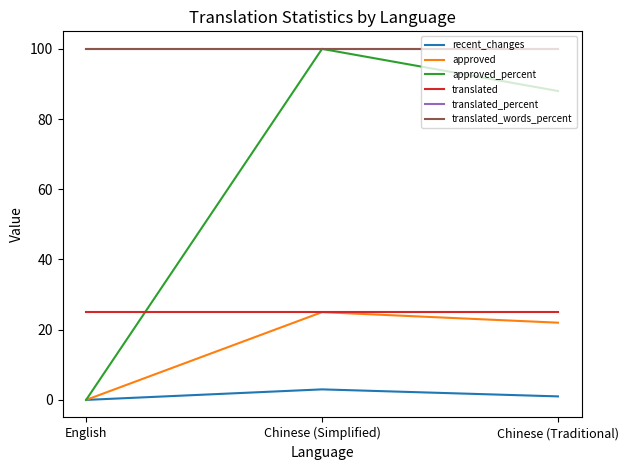

List the series in order of their peak value, highest first.

approved_percent, translated_percent, translated_words_percent, approved, translated, recent_changes